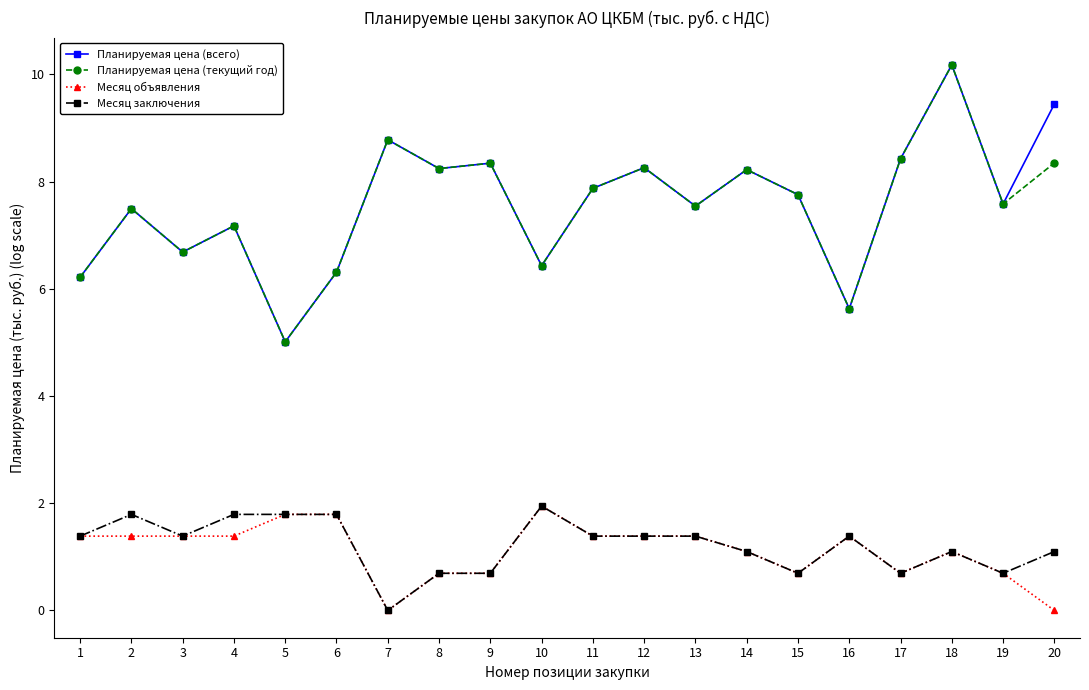

What is the sum of all Месяц объявления values?

22.3